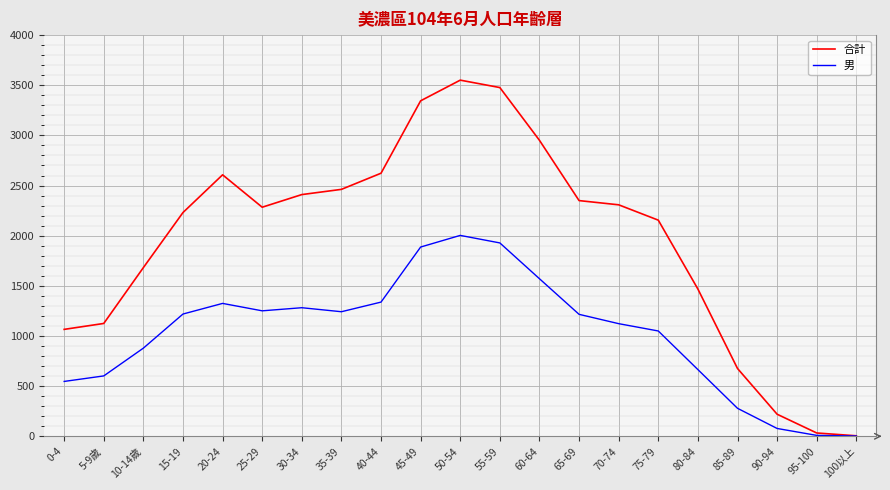

At 75-79, list the series in order from largest to smallest.

合計, 男